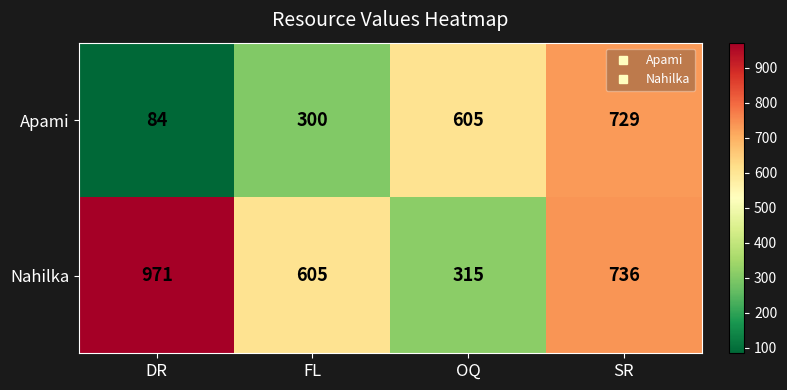

At FL, list the series in order from smallest to largest.

Apami, Nahilka